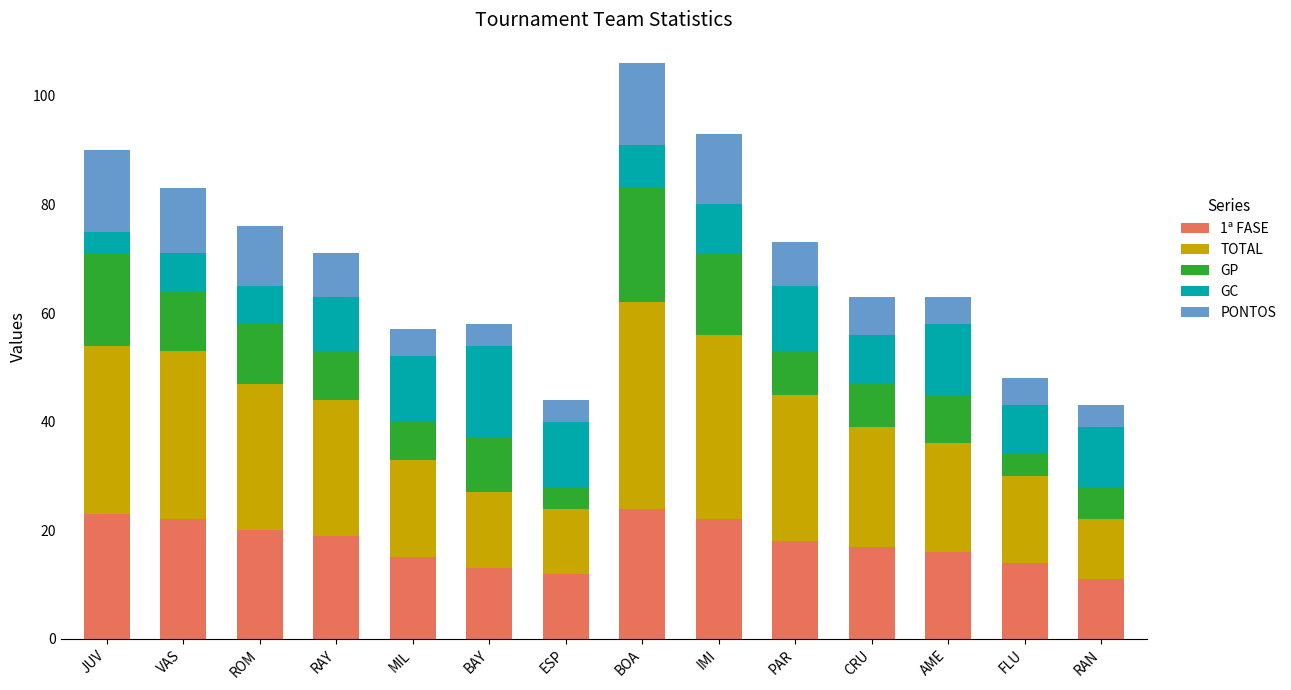

The 1ª FASE series shows 22 at VAS. True or false?

True